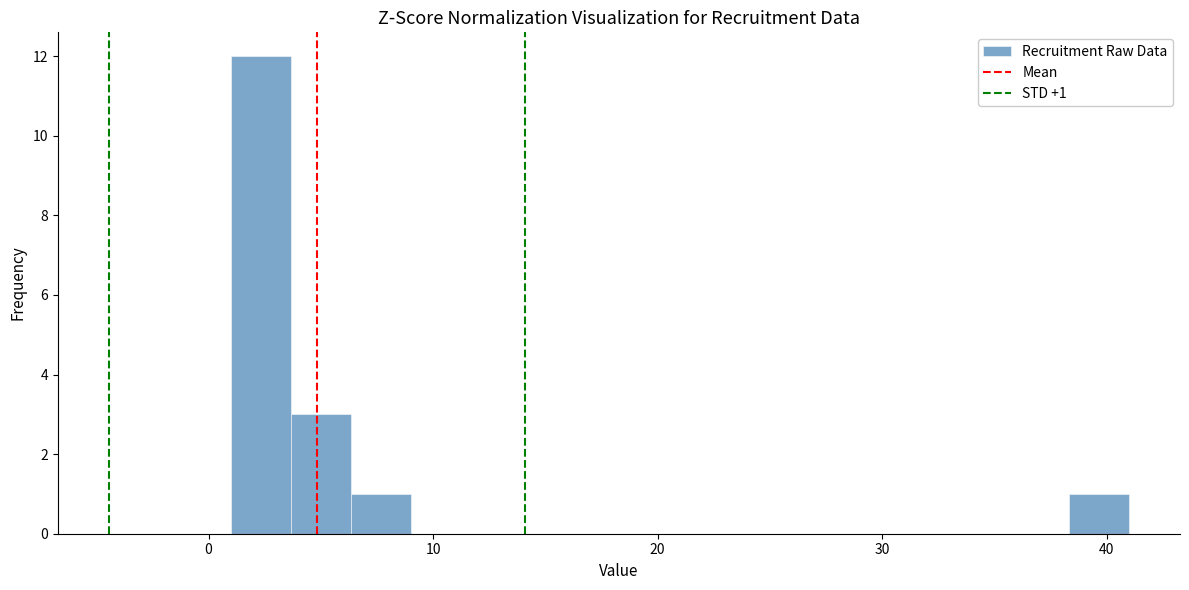

Read against the x-axis, roughly where is the centre of the tallest bar?

2